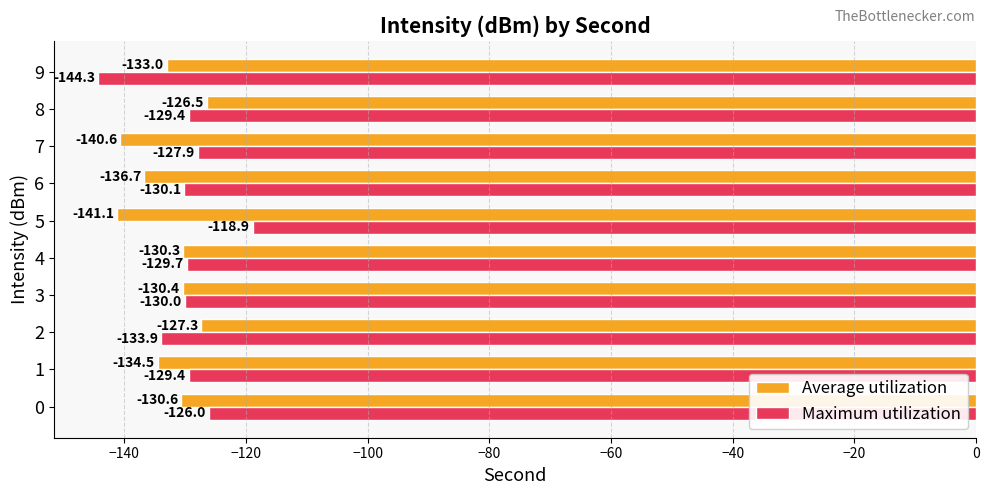

Rank the categories by Average utilization value from lowest to highest.

5, 7, 6, 1, 9, 0, 3, 4, 2, 8